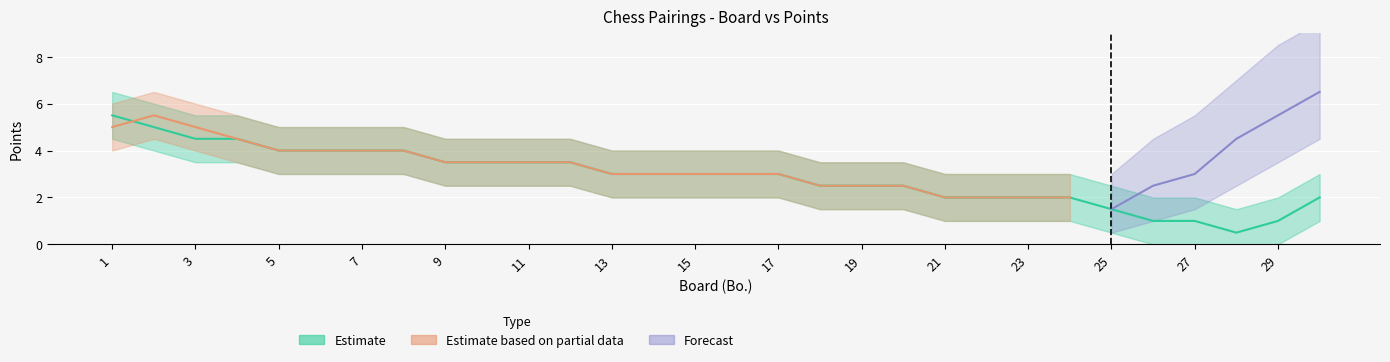

The value of Forecast at 2 is 4.3. True or false?

False